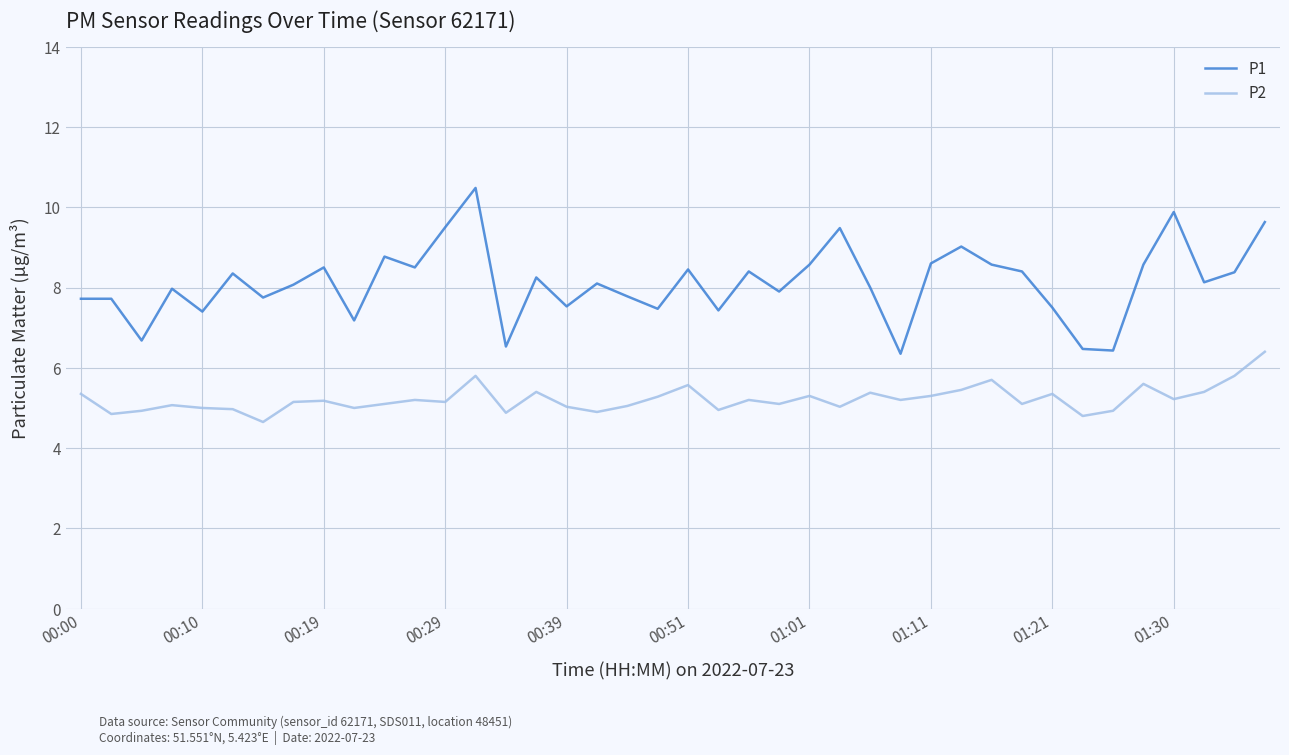

True or false: P2 and P1 cross at least once.

False